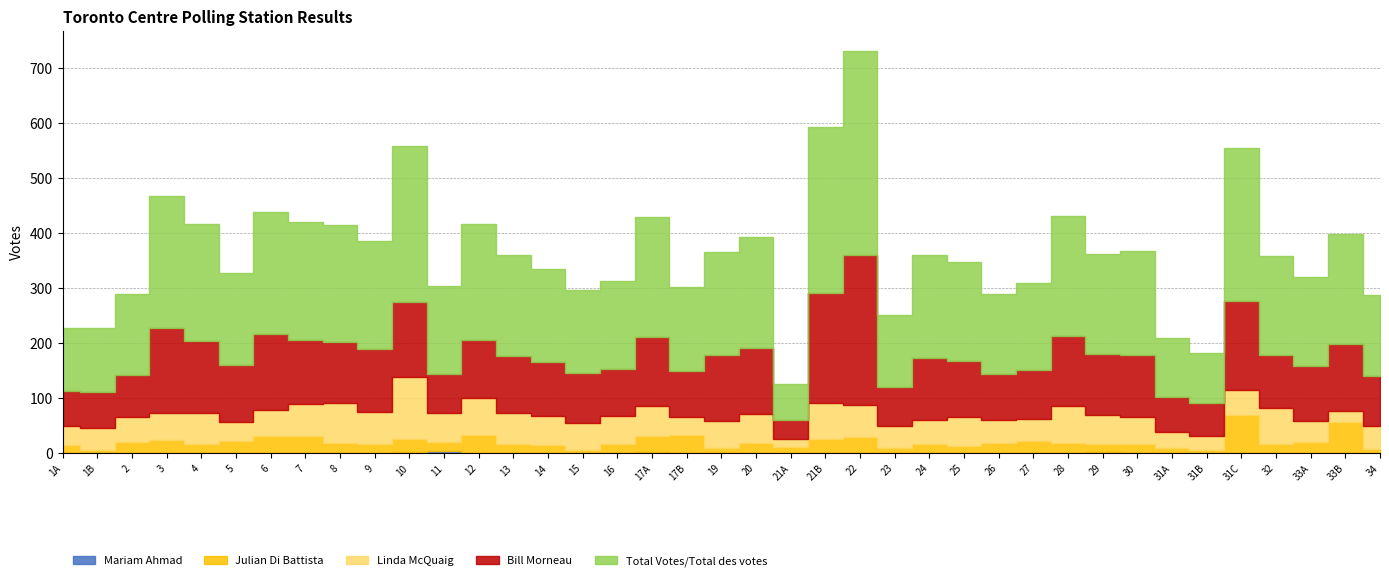

Reading left to right, transcribe all the data shown in this chart.

Julian Di Battista: 14	5	20	24	17	22	32	32	19	17	23	17	33	16	15	5	17	30	33	9	18	10	25	29	10	17	13	19	22	18	13	17	10	5	70	17	20	56	7
Linda McQuaig: 34	40	45	50	56	34	46	58	72	58	114	53	66	58	53	49	50	53	33	49	53	15	67	57	39	43	53	41	40	68	53	48	28	26	45	65	38	20	42
Bill Morneau: 64	66	77	153	131	105	139	115	112	115	136	70	105	102	98	90	87	126	84	120	121	35	200	273	72	114	102	84	89	127	111	113	64	60	161	96	100	122	90
Total Votes/Total des votes: 115	116	147	241	213	167	222	215	212	195	284	160	212	184	169	152	159	219	153	188	202	64	301	371	130	187	180	146	159	218	183	189	108	92	279	180	163	200	147
Mariam Ahmad: 1	0	1	0	0	0	0	0	0	0	2	4	1	0	0	1	0	2	0	0	0	1	0	1	0	0	0	0	0	0	3	0	0	0	0	0	0	0	1